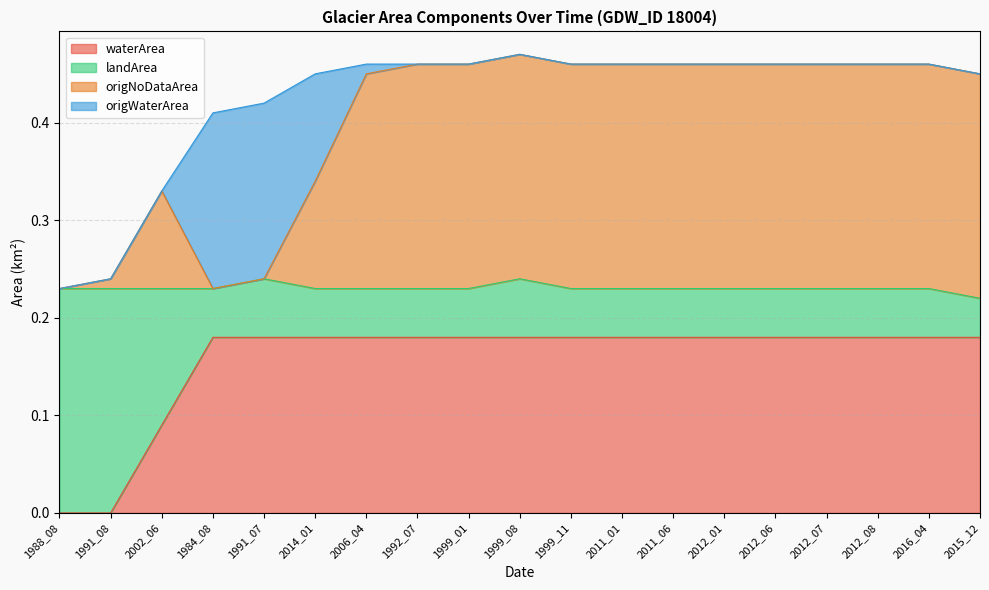

True or false: origNoDataArea and waterArea intersect in this chart.

False